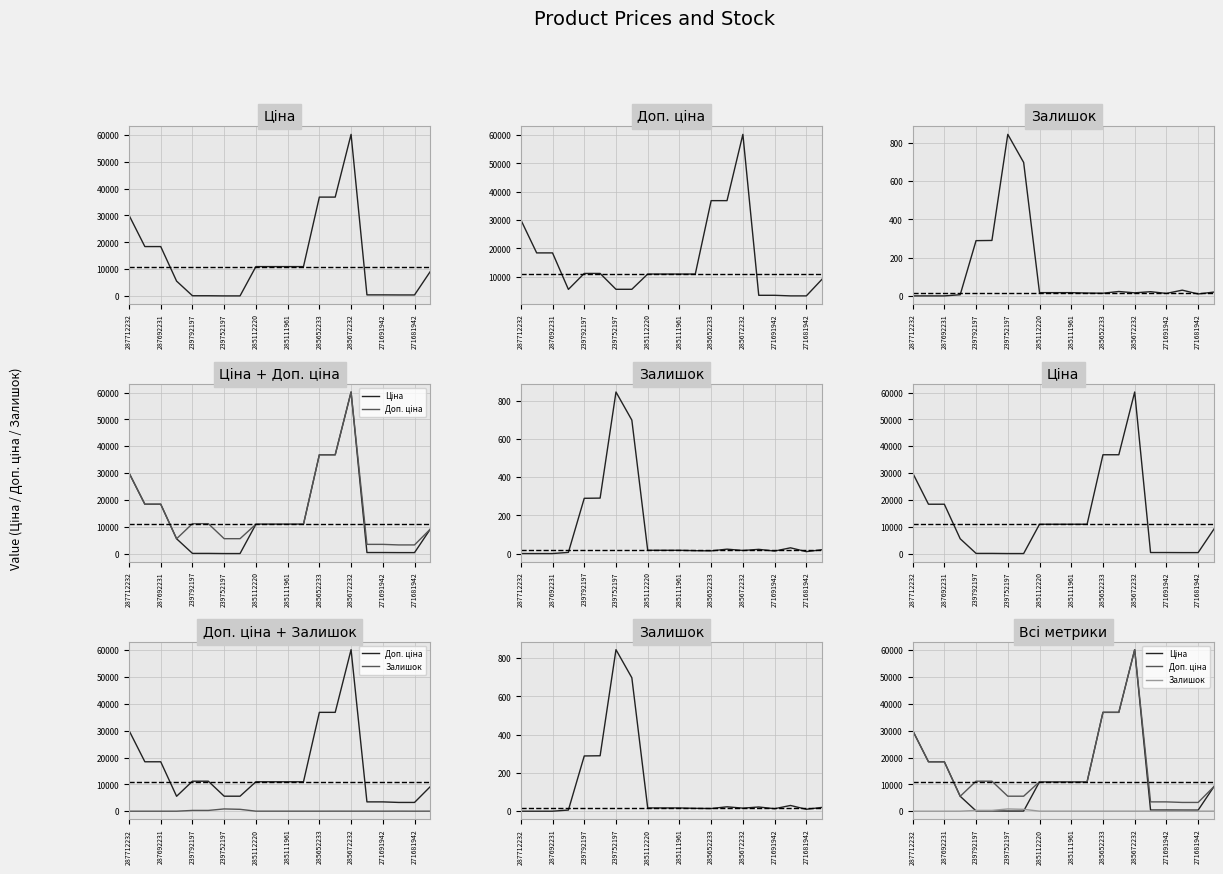

Is it true that Залишок equals 15.0 at 11?

True